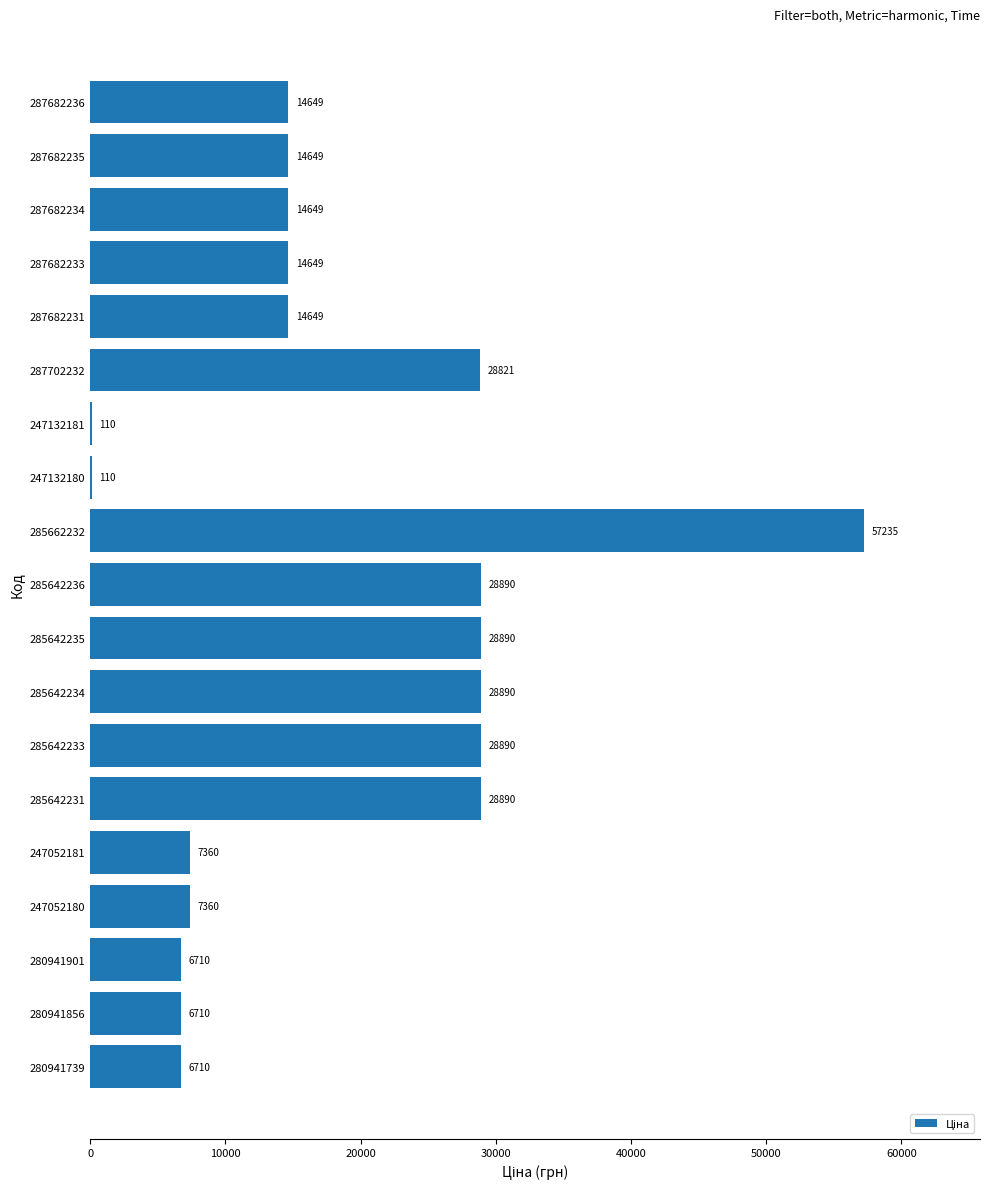

What is the maximum value shown in the chart?

57235.5